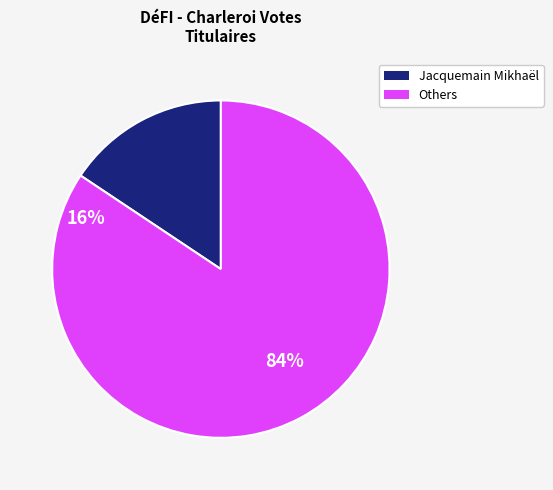

Is there a majority slice in this chart?

Yes